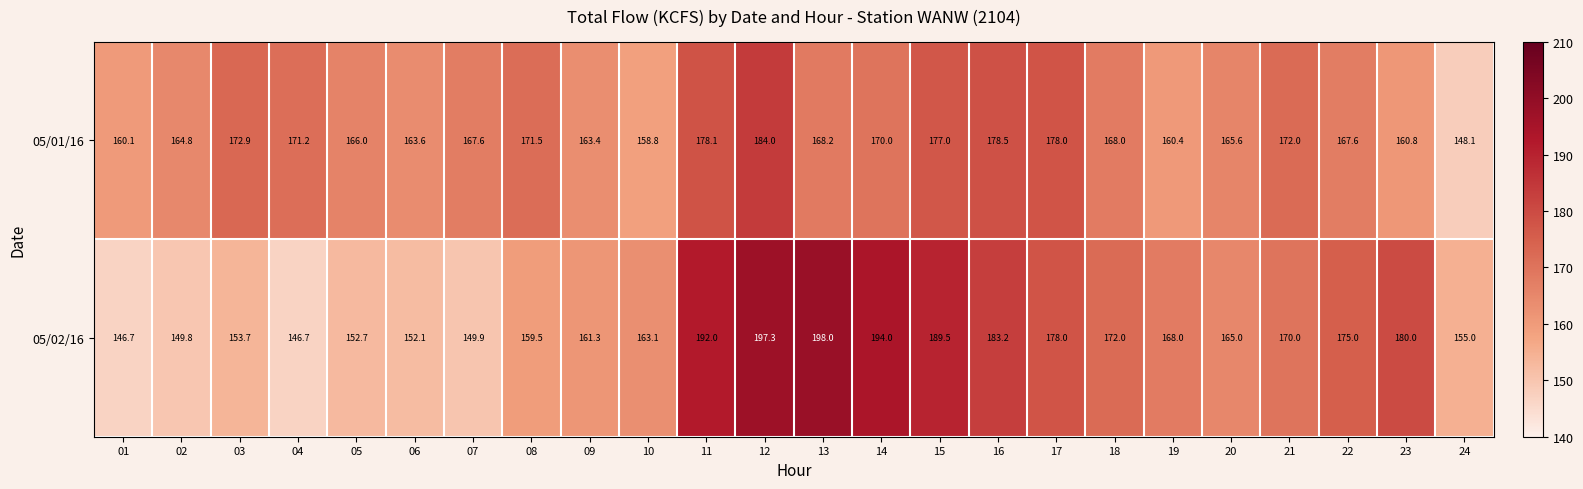

What is the sum of all 05/02/16 values?

4052.5